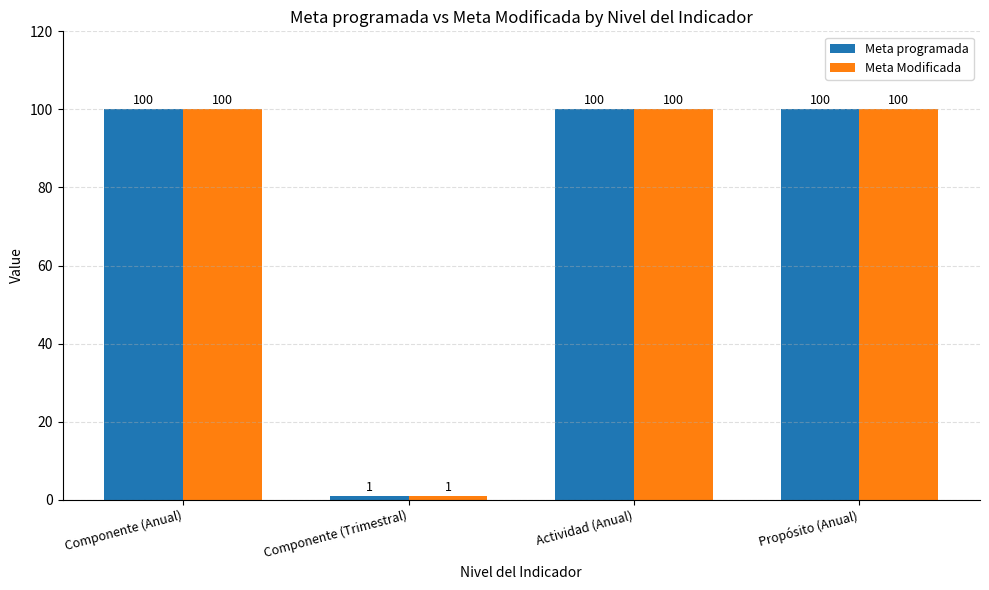

Does the chart contain stacked bars?

No